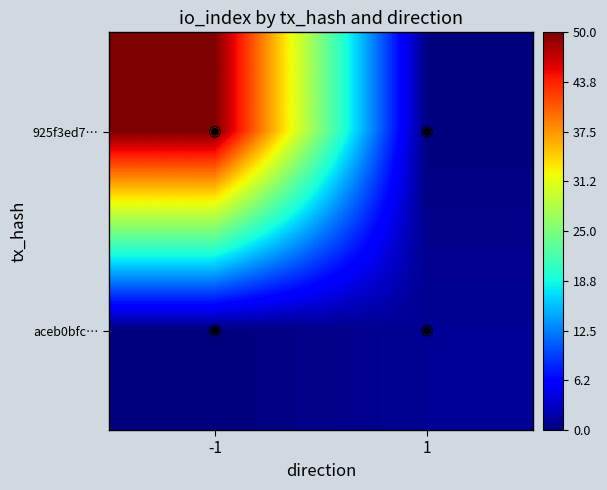

Reading left to right, transcribe all the data shown in this chart.

925f3ed7…: -1=50	1=0
aceb0bfc…: -1=0	1=1